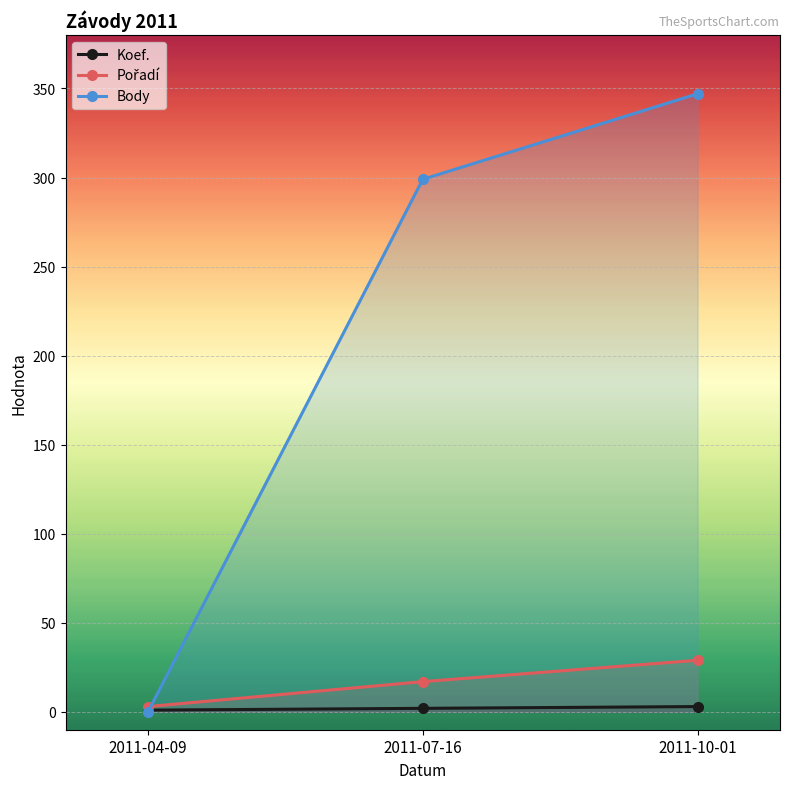

Is the value of Body at 2011-10-01 greater than the value of Pořadí at 2011-10-01?

Yes